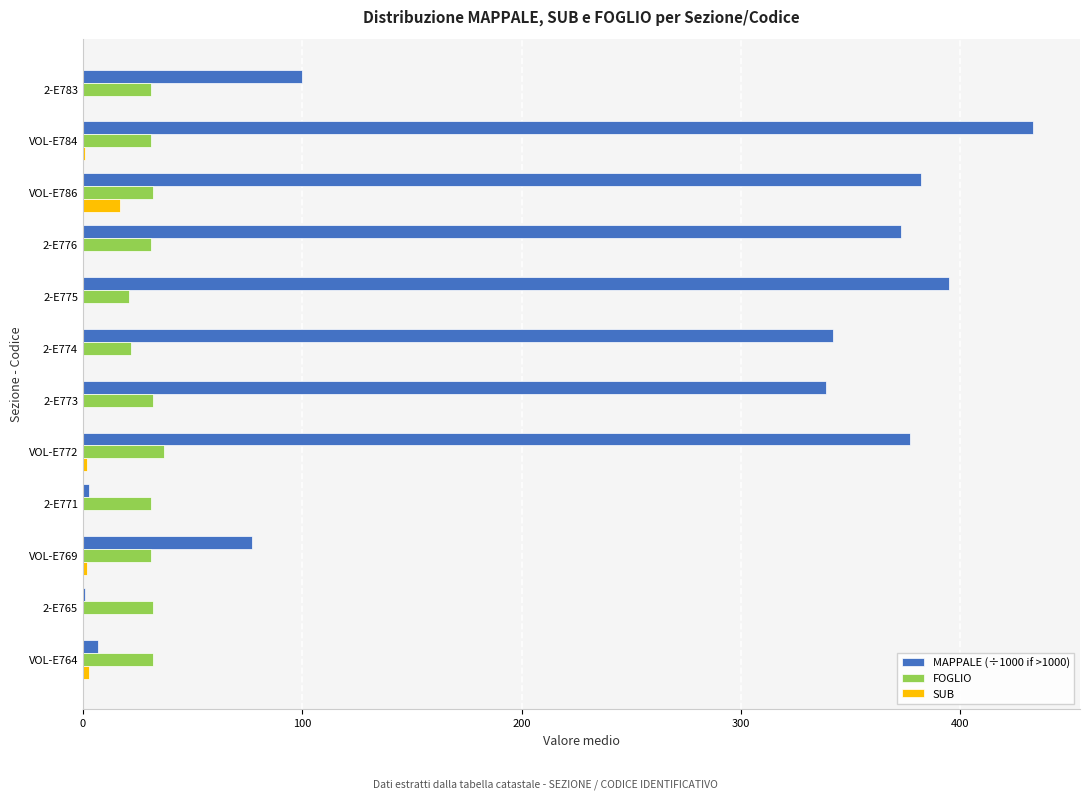

What is the sum of all FOGLIO values?

363.0